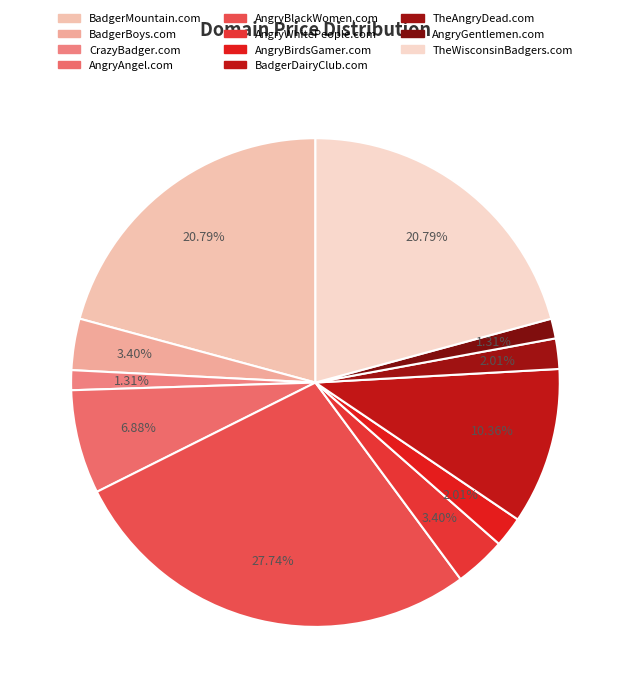

How many slices are in this pie chart?

11